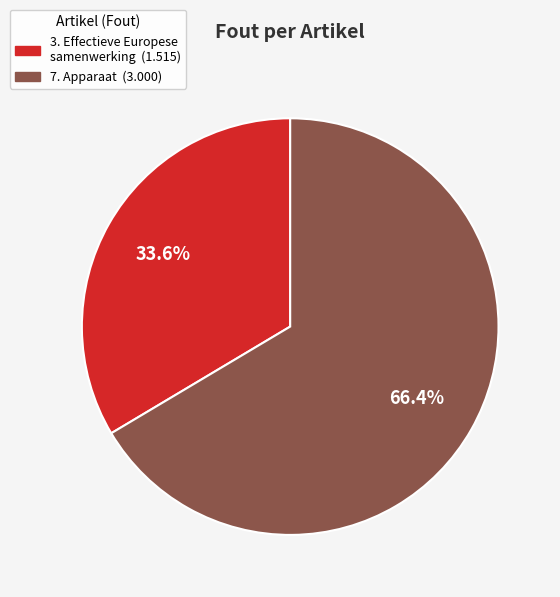

Is there any slice that represents more than half of the pie?

Yes